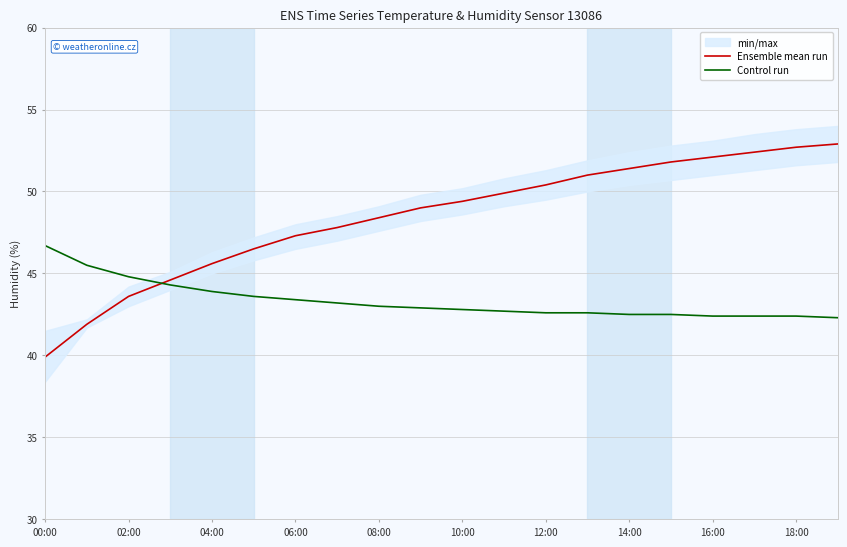

Is it true that Ensemble mean run equals 39.9 at 00:00?

True